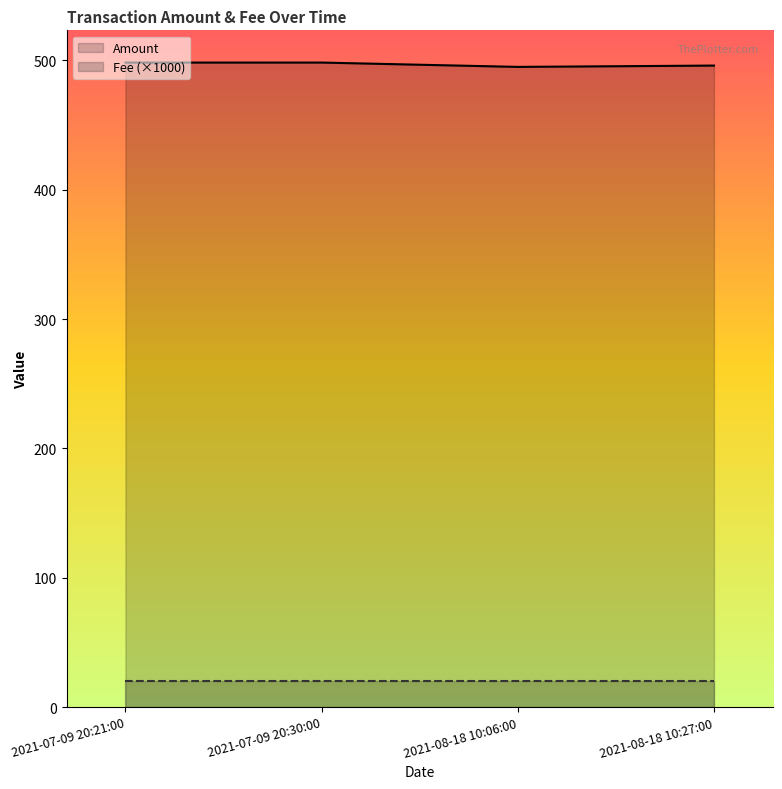

Reading left to right, list all the values displayed in this chart.

Amount: 2021-07-09 20:21:00=498.3	2021-07-09 20:30:00=498.3	2021-08-18 10:06:00=495.0	2021-08-18 10:27:00=496.0
Fee (×1000): 2021-07-09 20:21:00=20.0	2021-07-09 20:30:00=20.0	2021-08-18 10:06:00=20.0	2021-08-18 10:27:00=20.0